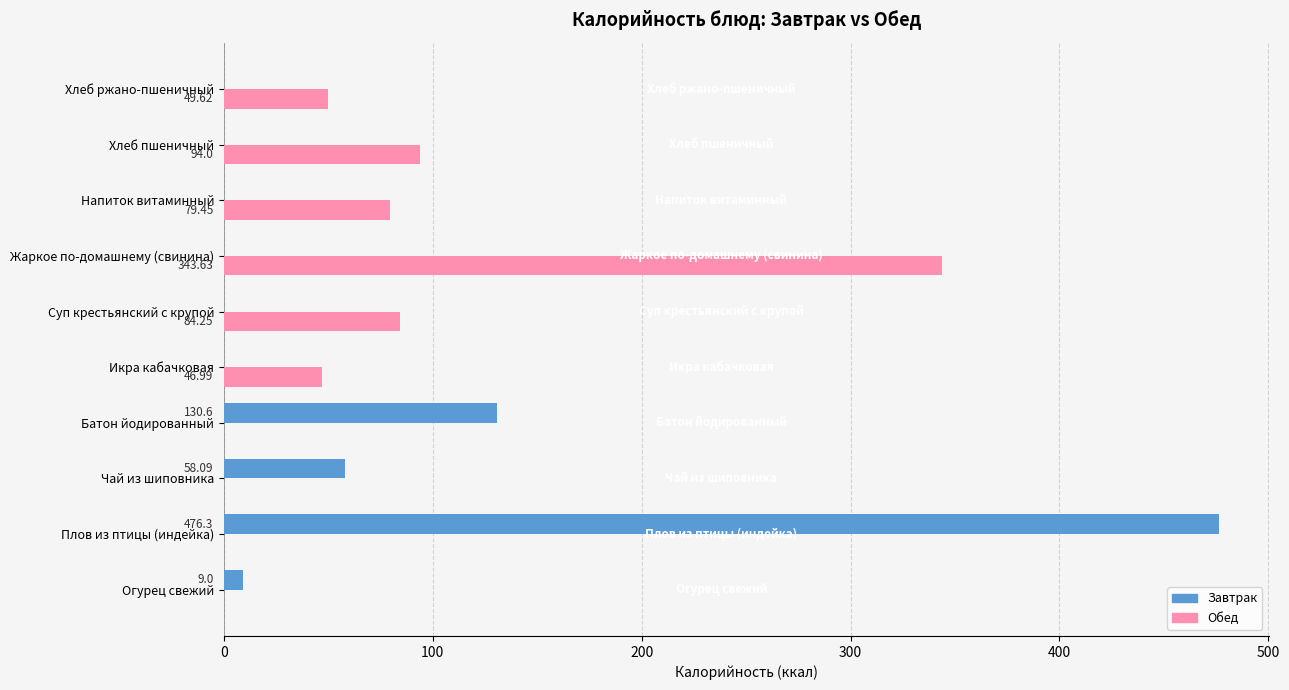

What is the sum of the Завтрак values at Хлеб ржано-пшеничный and Батон йодированный?

130.6